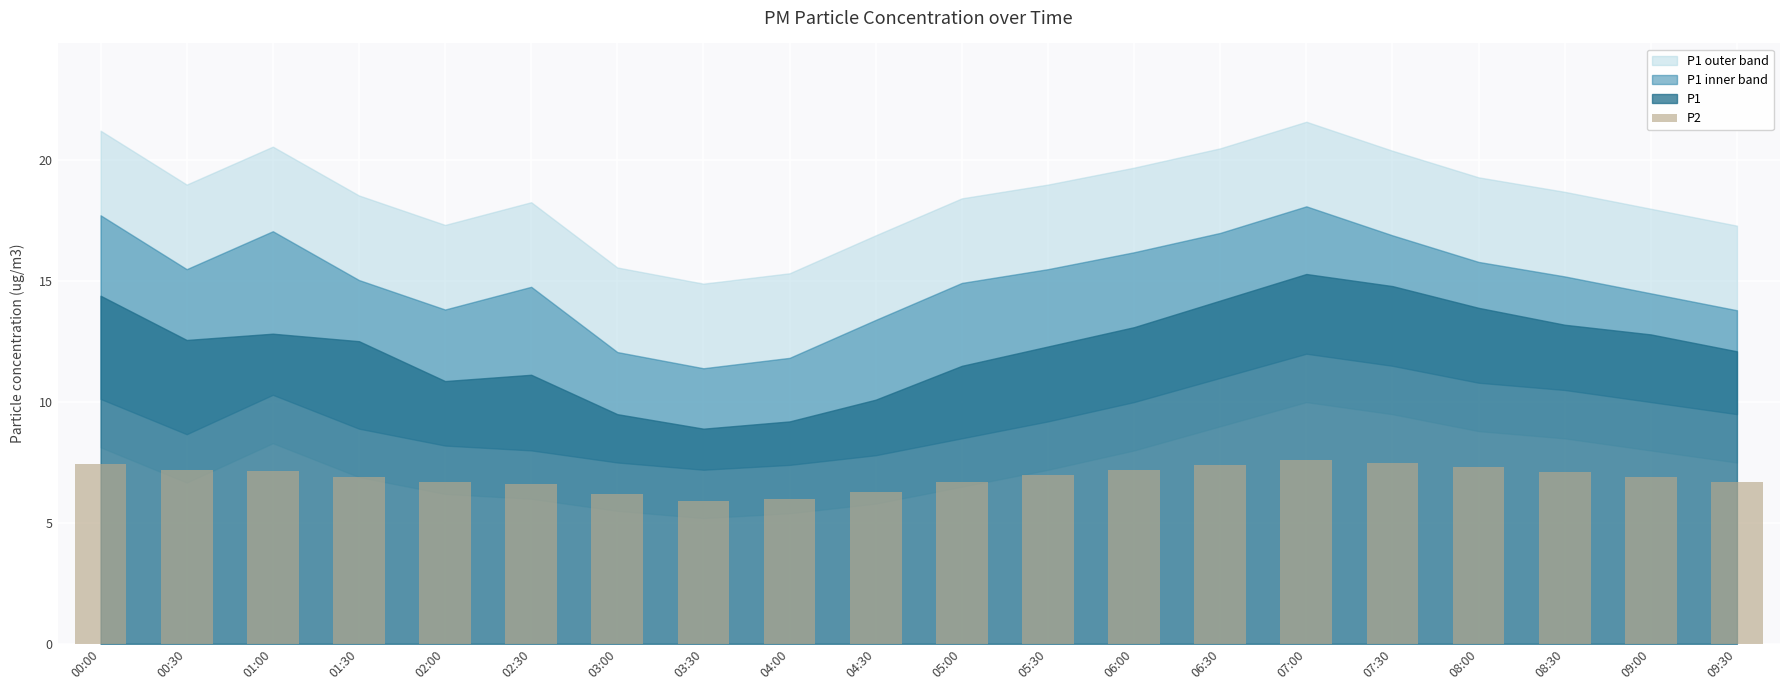

What is the difference between the second highest and minimum values?

1.6